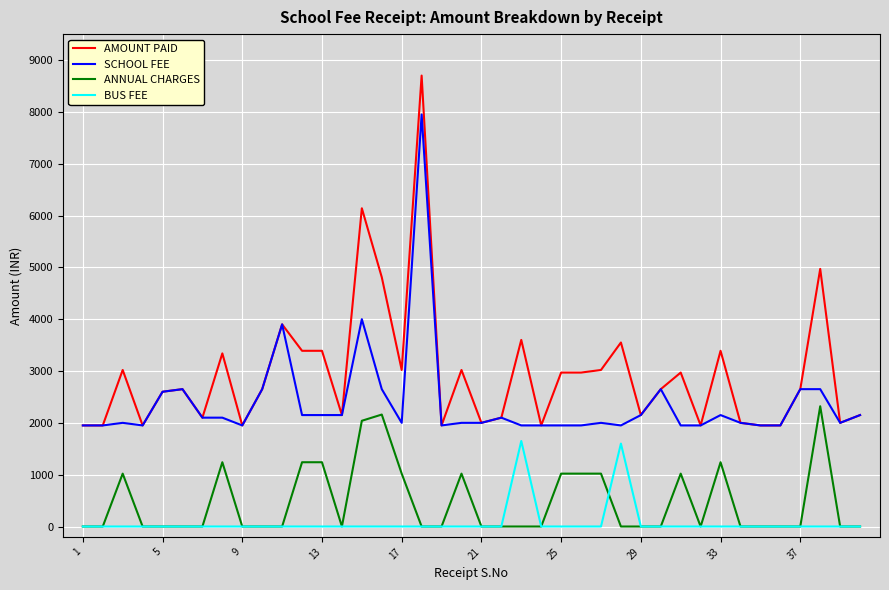

True or false: AMOUNT PAID and BUS FEE intersect in this chart.

False